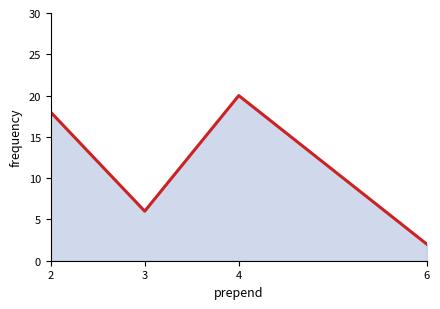

What is the difference between the values at 2 and 6?

16